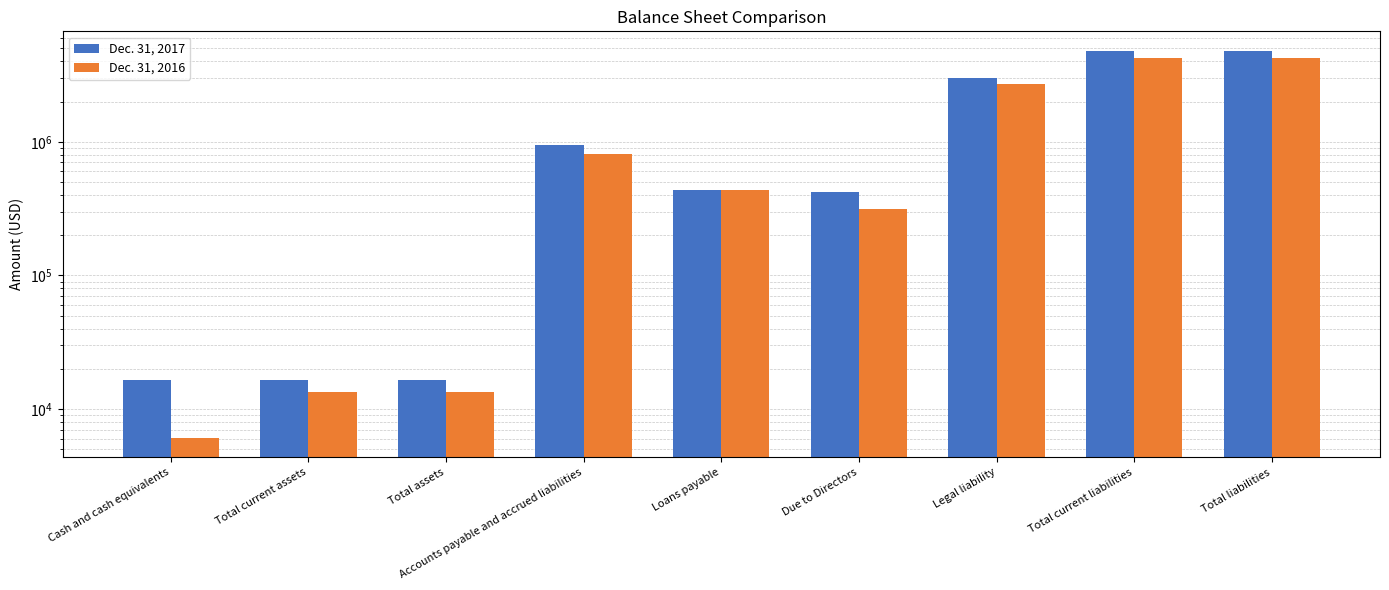

What is the total value across all series at Legal liability?

5708340